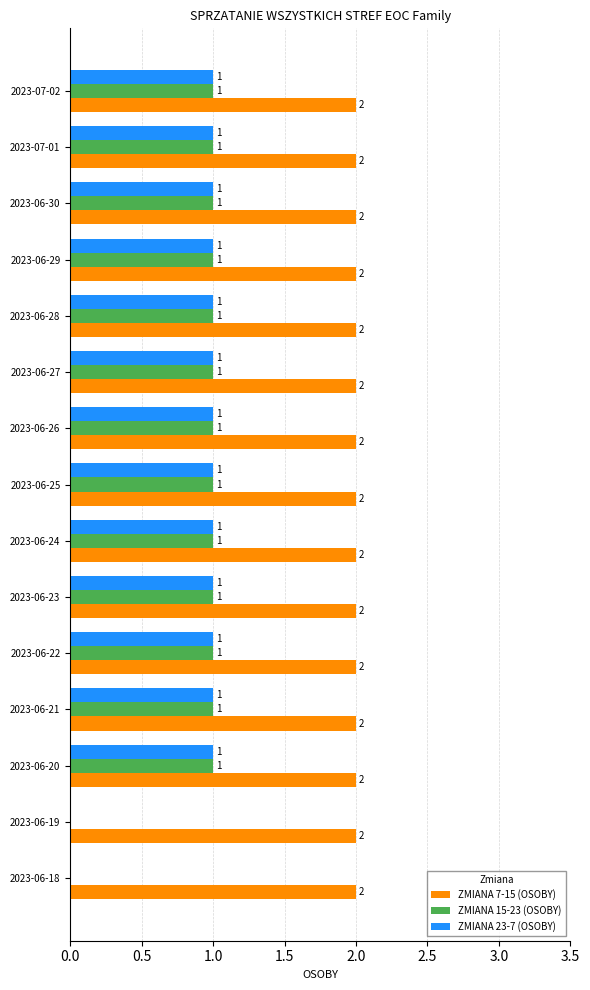

Is it true that ZMIANA 23-7 (OSOBY) equals 1 at 2023-06-22?

True